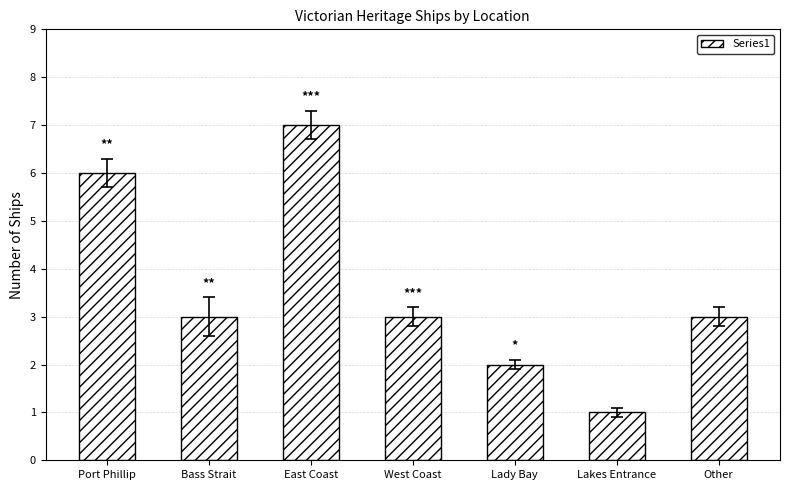

True or false: the data shows 11 at Port Phillip.

False